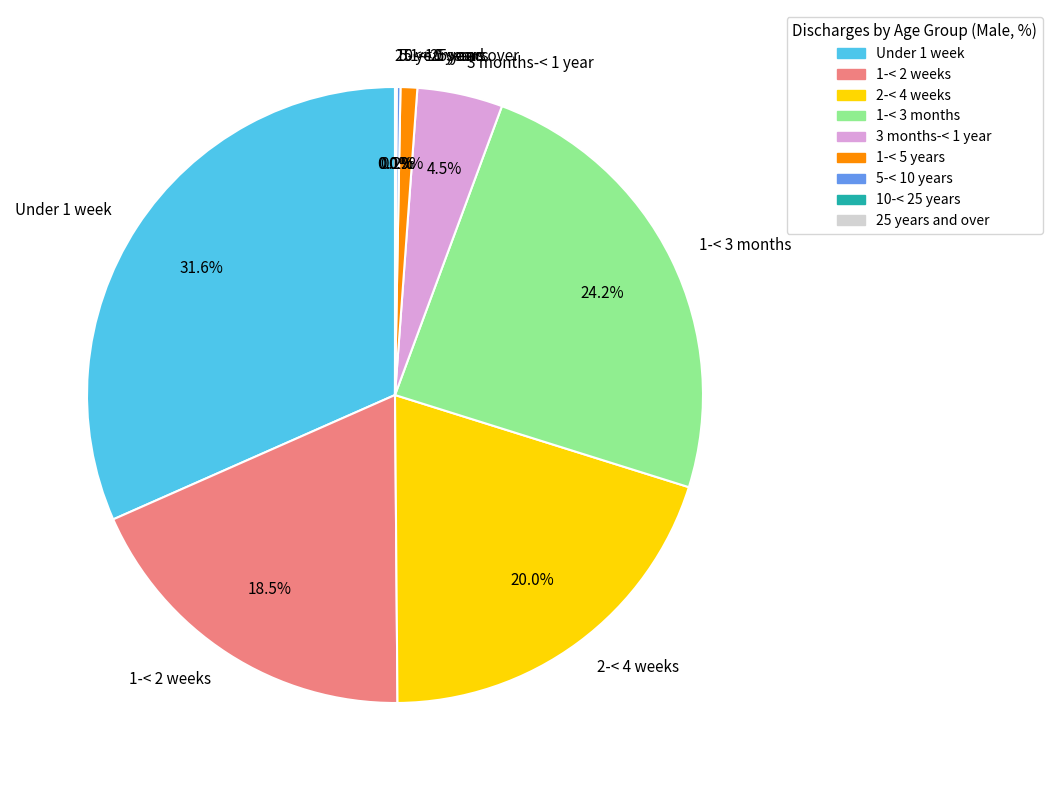

How much of the chart is everything except 1-< 5 years?

99.1%